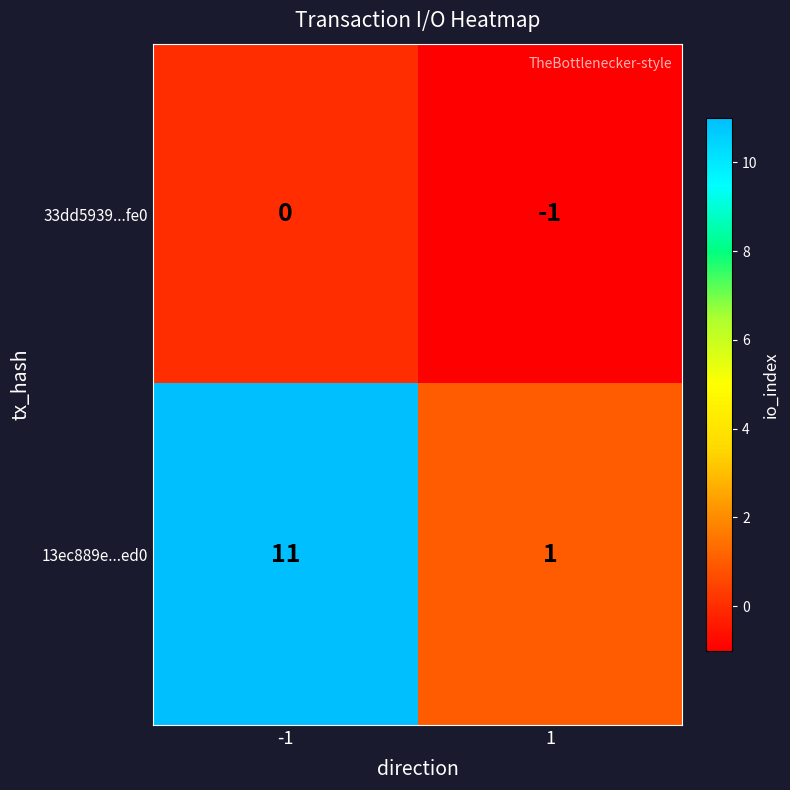

Is the value of 13ec889e...ed0 at 1 greater than the value of 33dd5939...fe0 at 1?

Yes